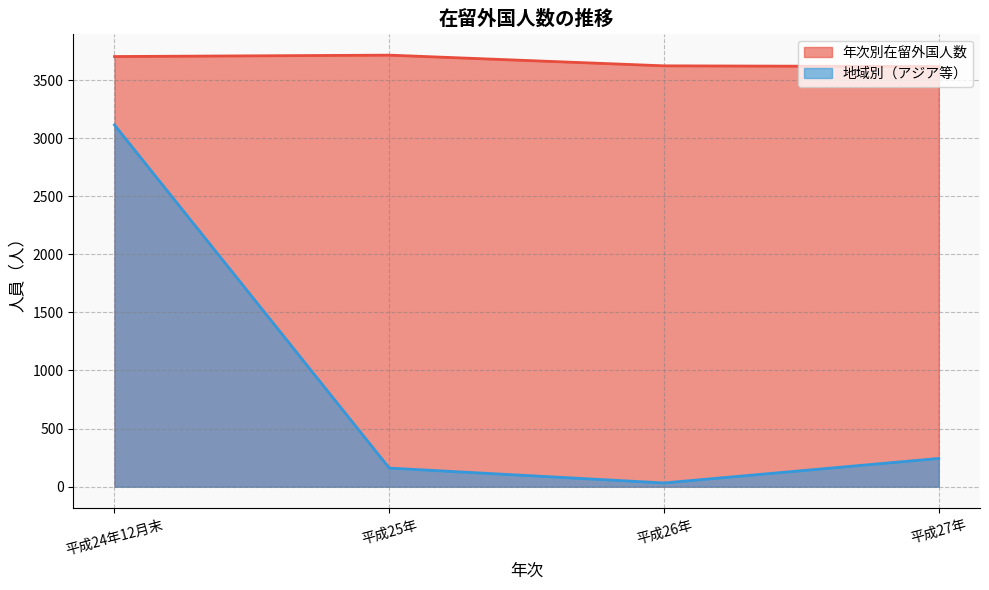

At how many categories does at least one series exceed 977?

4